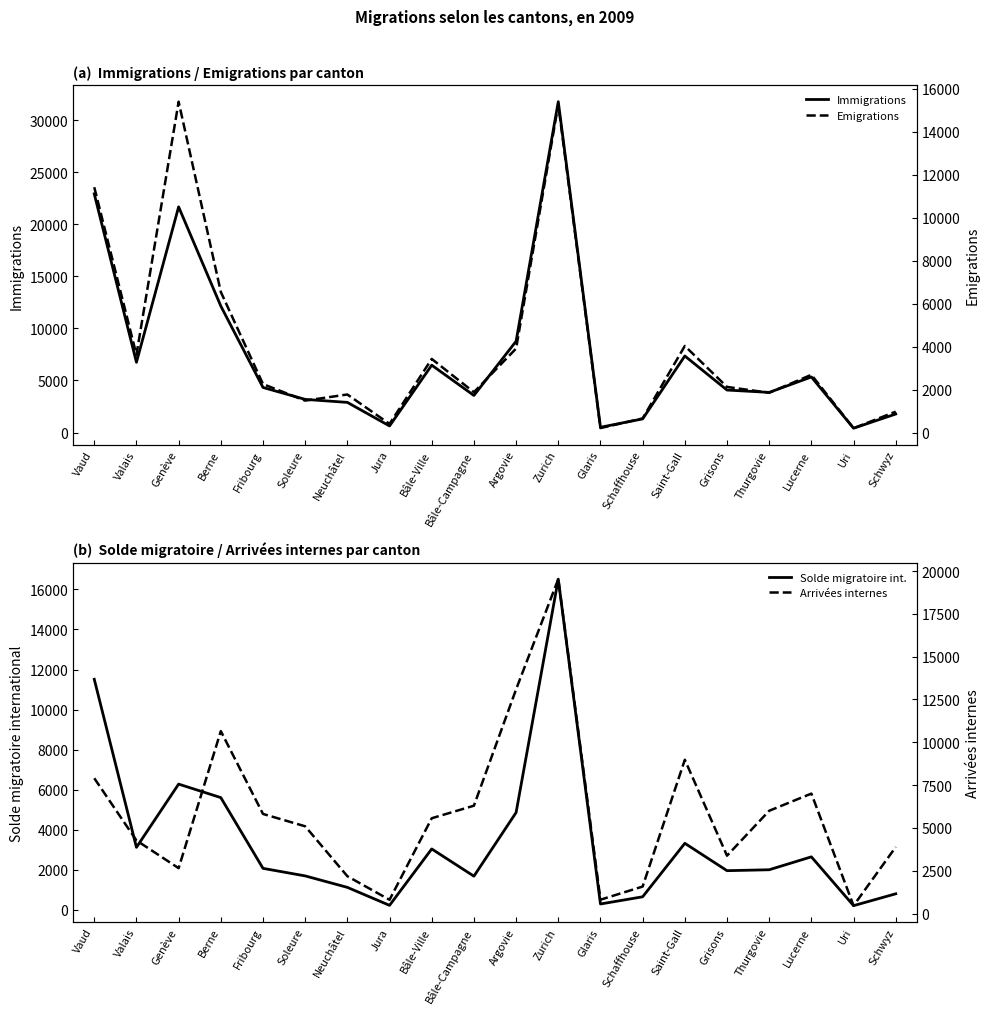

Reading right to left, extract all data points from this chart.

Immigrations: 1778	414	5338	3856	4082	7355	1311	504	31786	8772	3562	6471	630	2896	3184	4330	12153	21681	6746	22933
Solde migratoire int.: 803	211	2648	2003	1957	3323	653	294	16513	4860	1682	3042	226	1123	1696	2073	5605	6279	3122	11512
Emigrations: 975	203	2690	1853	2125	4032	658	210	15273	3912	1880	3429	404	1773	1488	2257	6548	15402	3624	11421
Arrivées internes: 3883	459	7003	5999	3376	8977	1574	806	19526	13090	6295	5563	800	2178	5092	5814	10650	2647	4267	7900